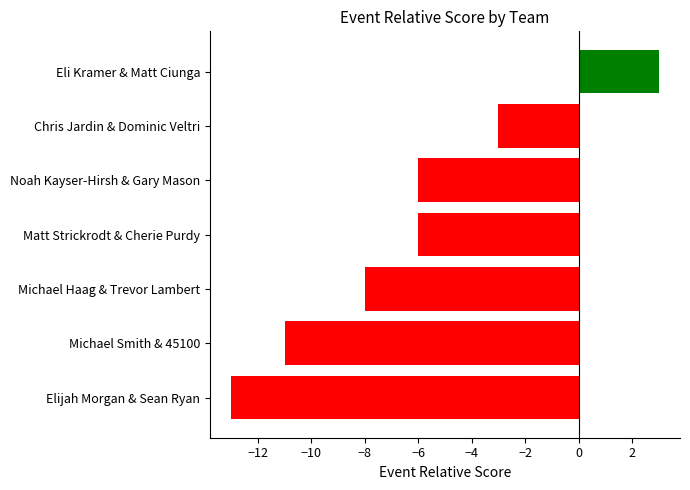

What is the difference between the maximum and minimum values?

16